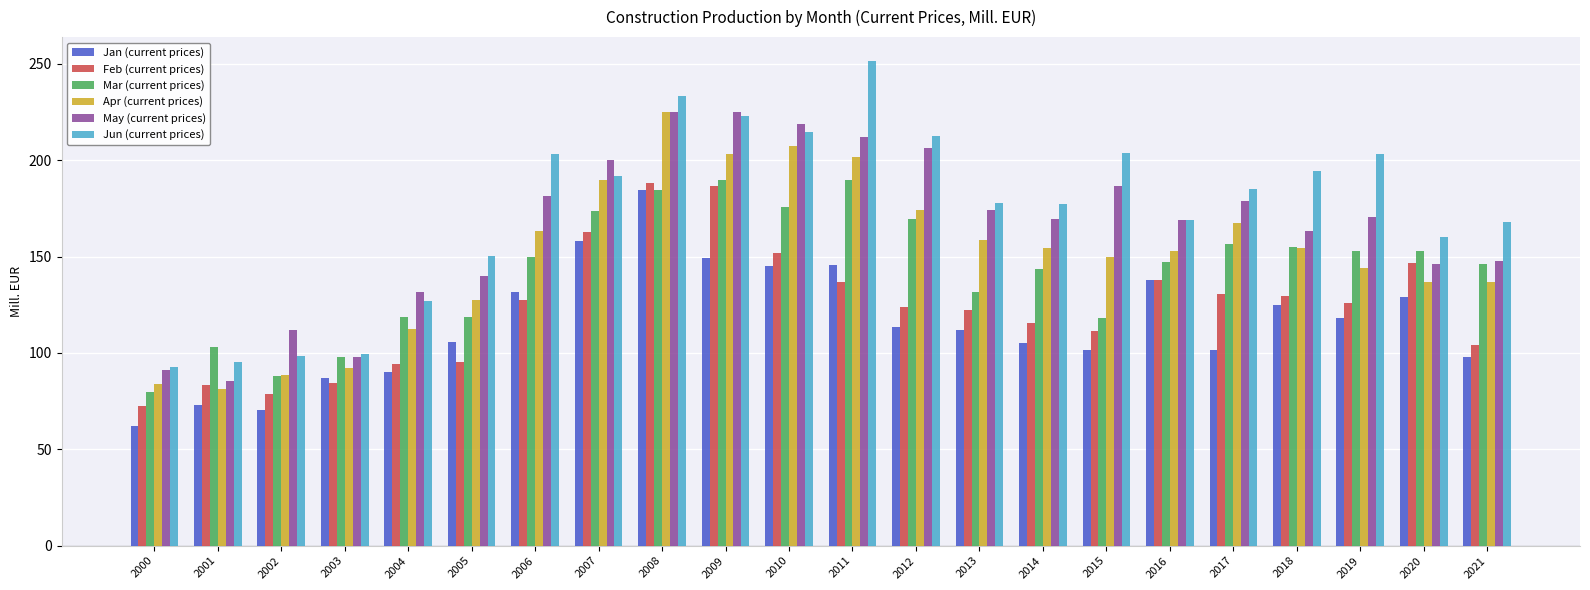

Rank the series at 2010 from highest to lowest value.

May (current prices), Jun (current prices), Apr (current prices), Mar (current prices), Feb (current prices), Jan (current prices)